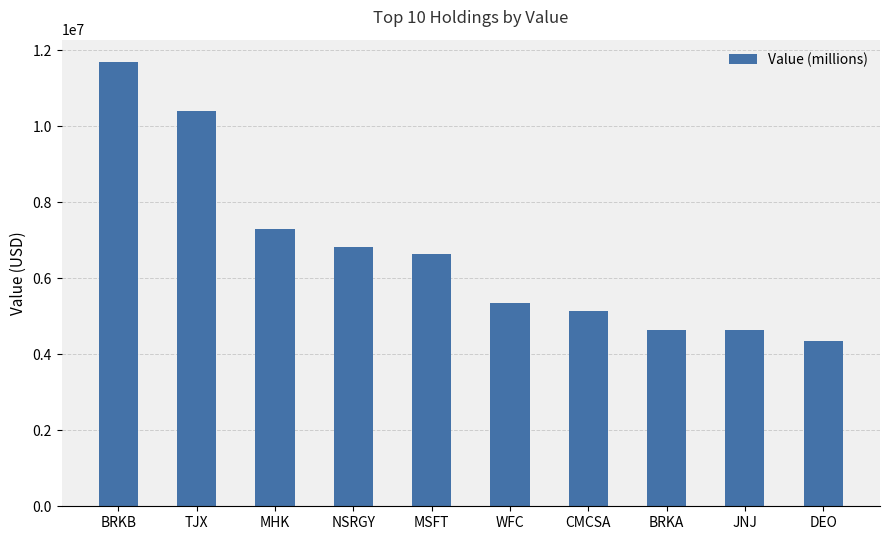

What is the difference between the maximum and second lowest values?

7063000